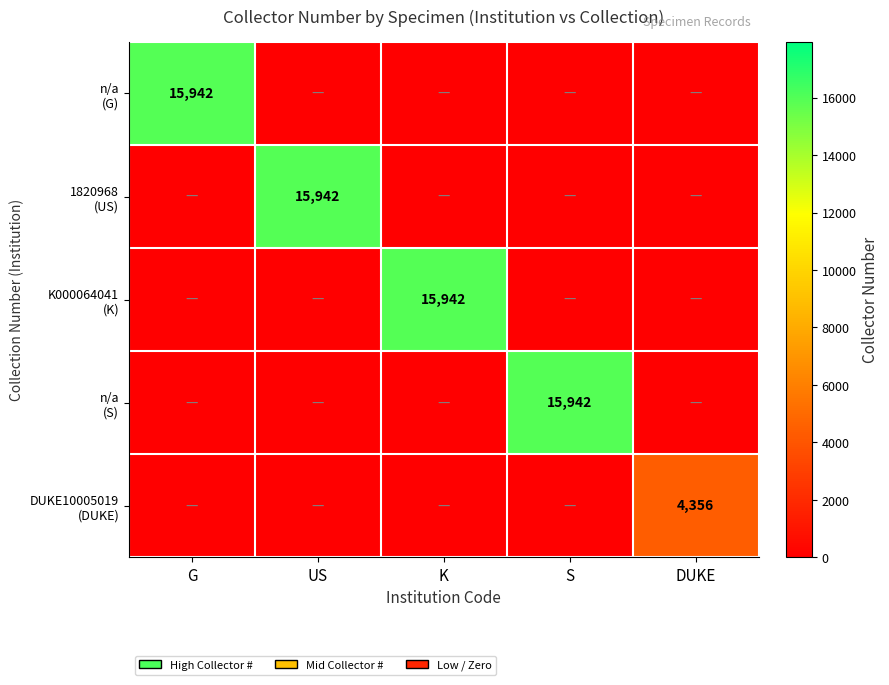

At how many categories does at least one series exceed 881?

5